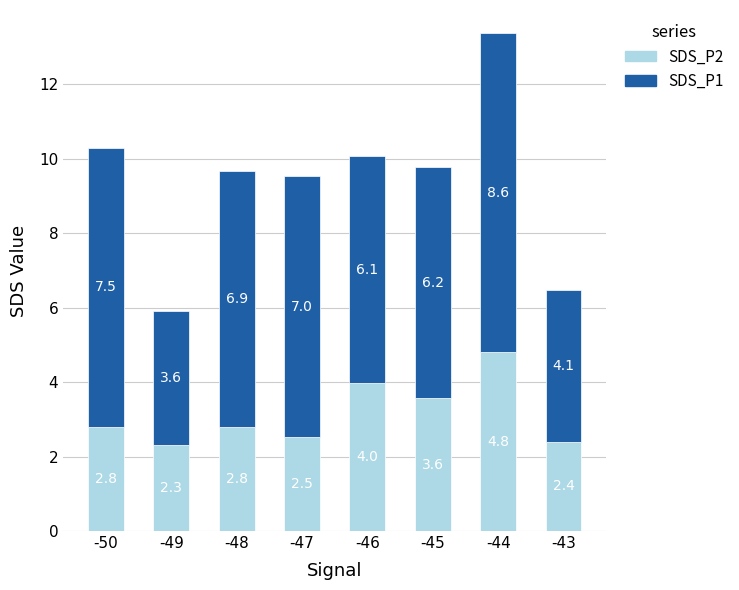

The SDS_P2 series shows 4.8 at -44. True or false?

True